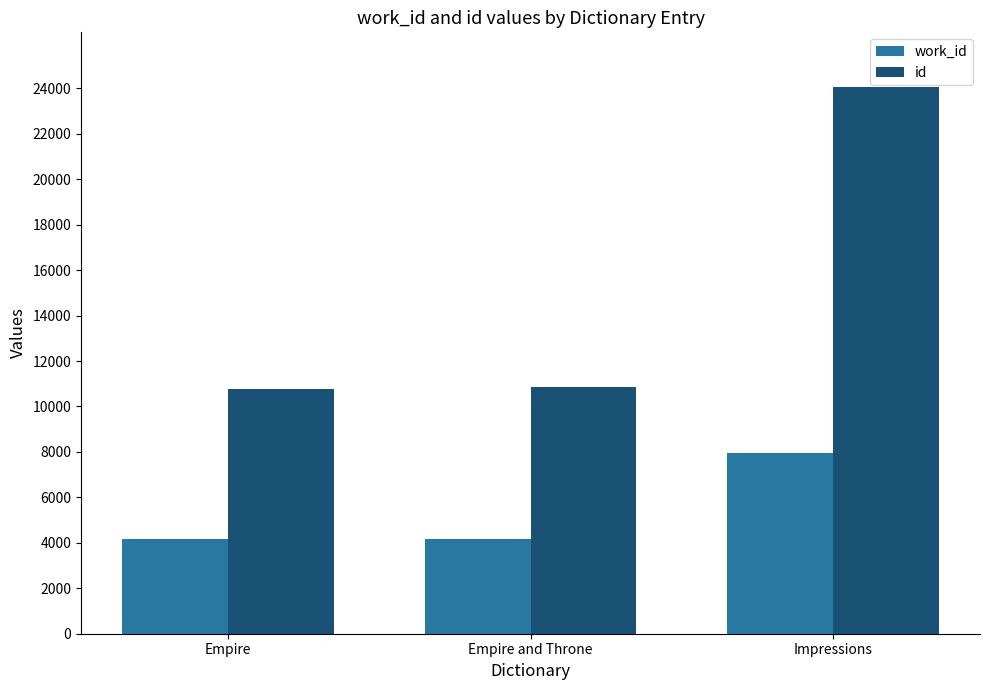

How many groups of bars are there?

3